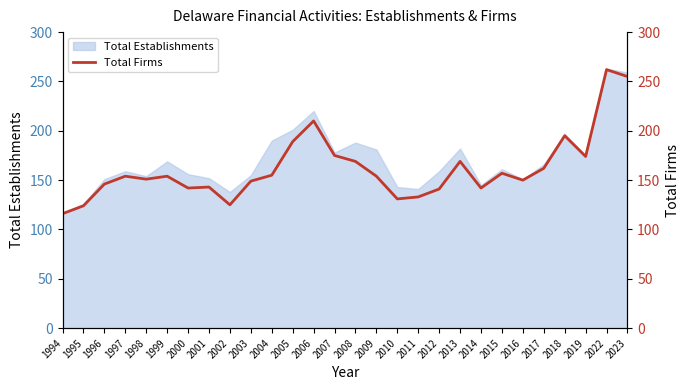

List the labels in order of value, largest first.

2022, 2023, 2006, 2018, 2005, 2007, 2019, 2008, 2013, 2017, 2015, 2004, 1997, 1999, 2009, 1998, 2016, 2003, 1996, 2001, 2000, 2014, 2012, 2011, 2010, 2002, 1995, 1994